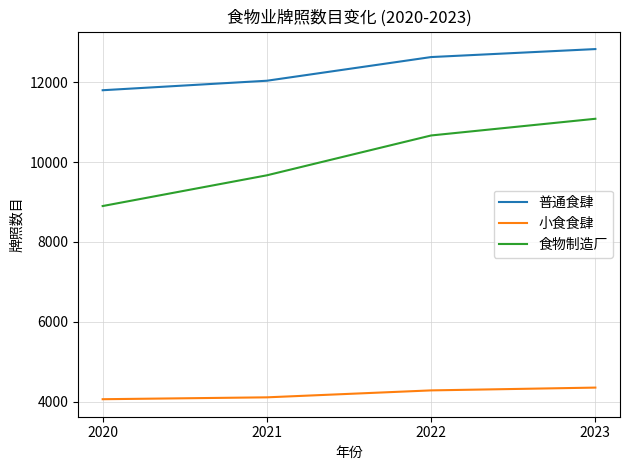

Reading left to right, what are all the values shown in this chart?

普通食肆: 11799	12037	12630	12830
小食食肆: 4059	4106	4280	4350
食物制造厂: 8898	9668	10666	11084